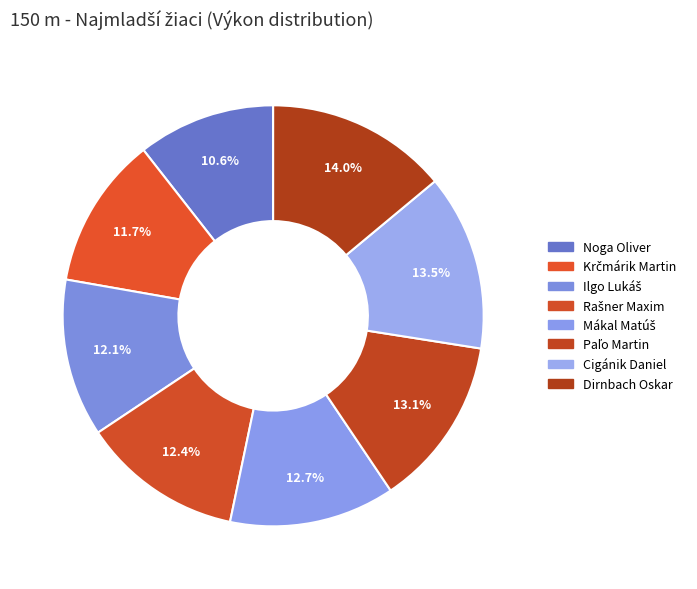

Is it true that Mákal Matúš is 7% of the pie?

False